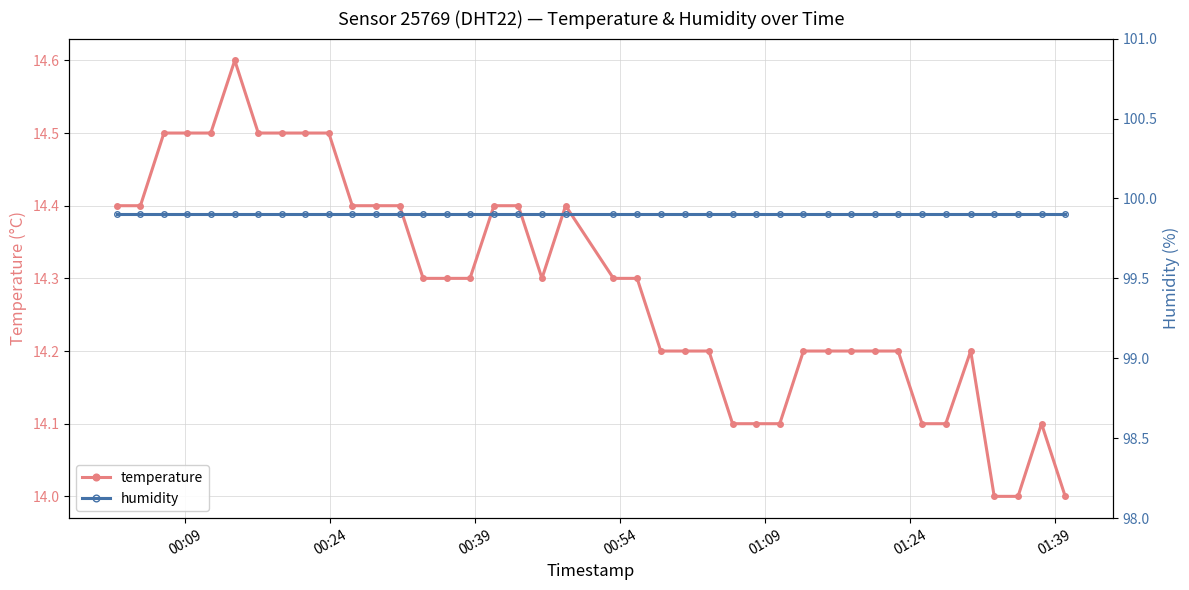

What is the value of the temperature point at the 16th from the left?

14.3